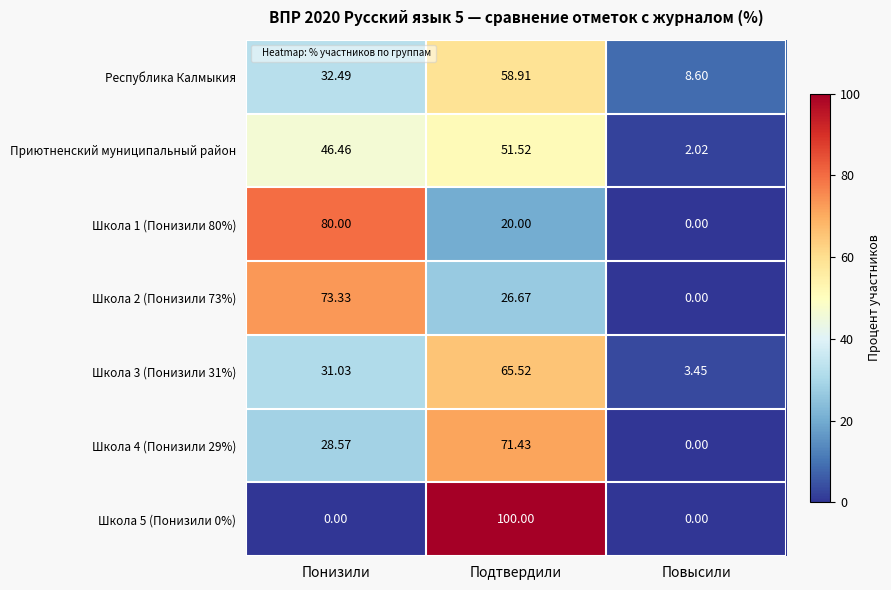

Which category has the highest value across all series?

Подтвердили